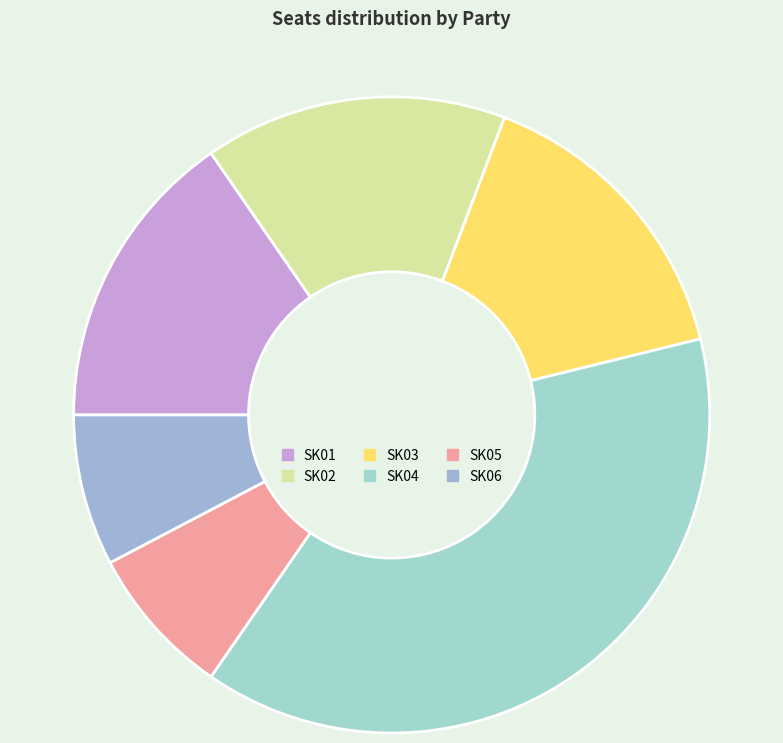

To the nearest percent, what is the combined percentage of SK04 and SK02?

54%